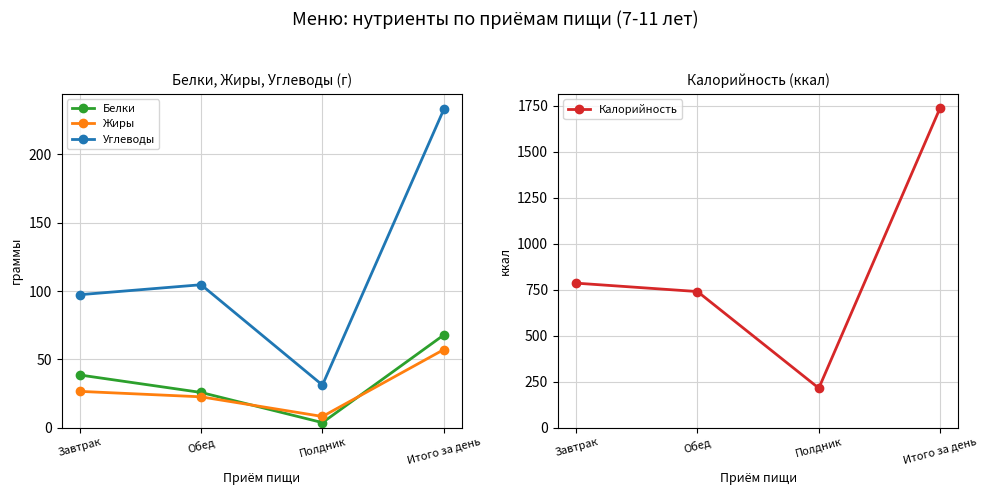

What is the average value of the Жиры series?

28.6